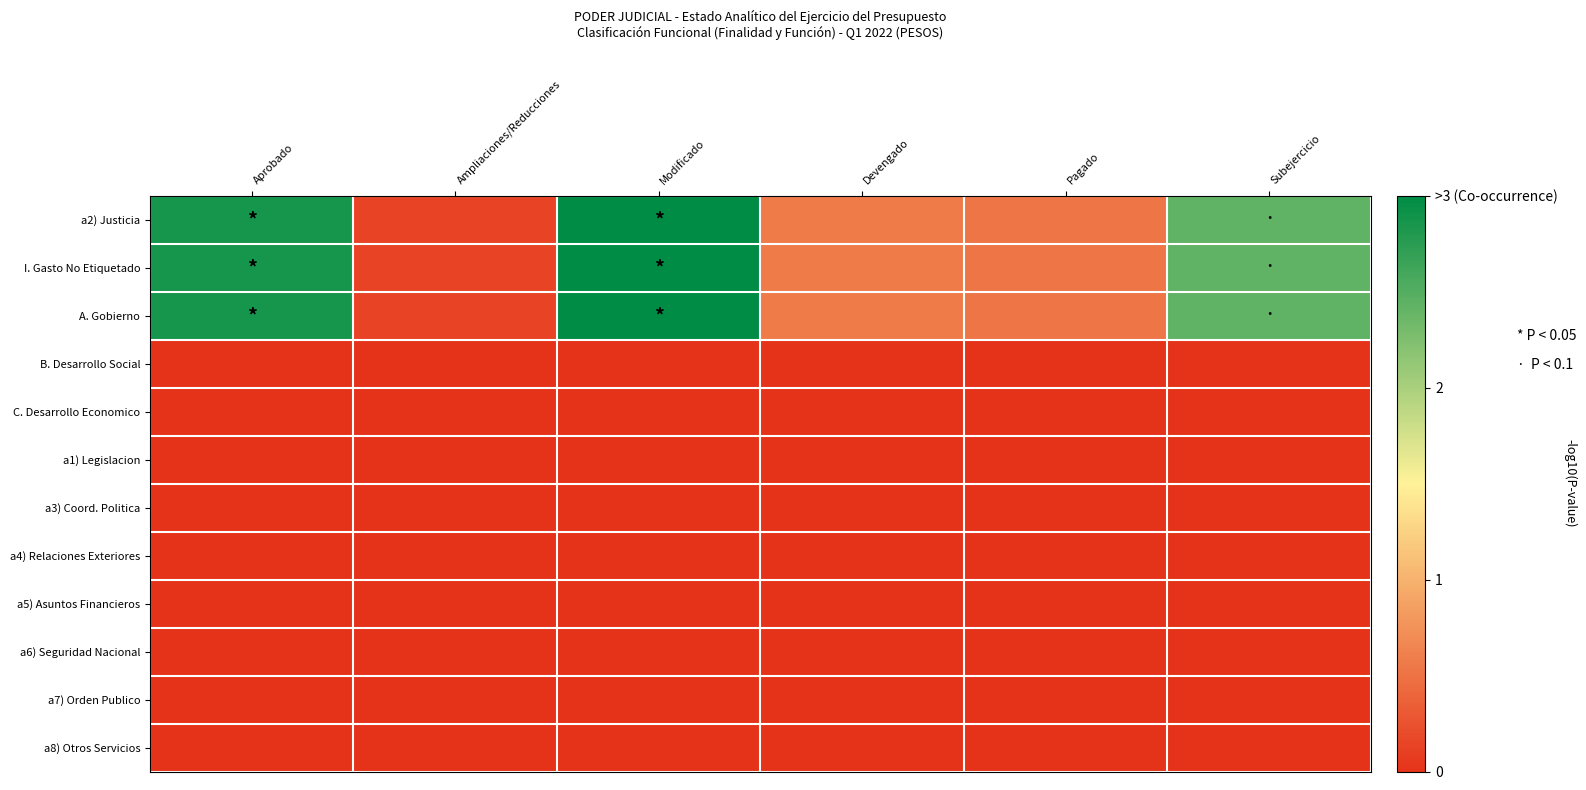

What is the spread (max minus min) of values at Pagado?

0.5